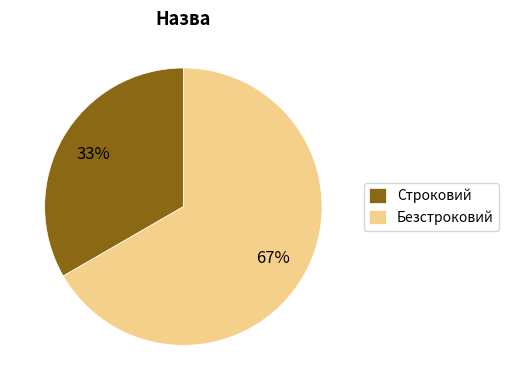

Which has a higher value, Безстроковий or Строковий?

Безстроковий